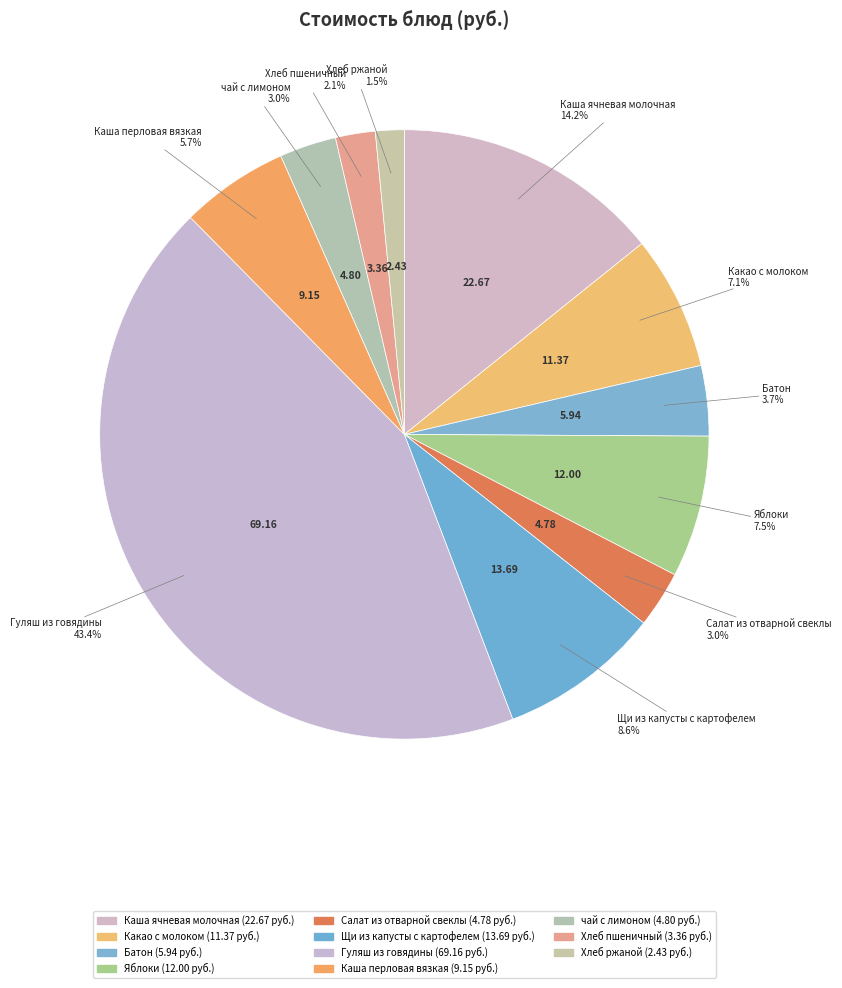

Which slice is the smallest?

Хлеб ржаной